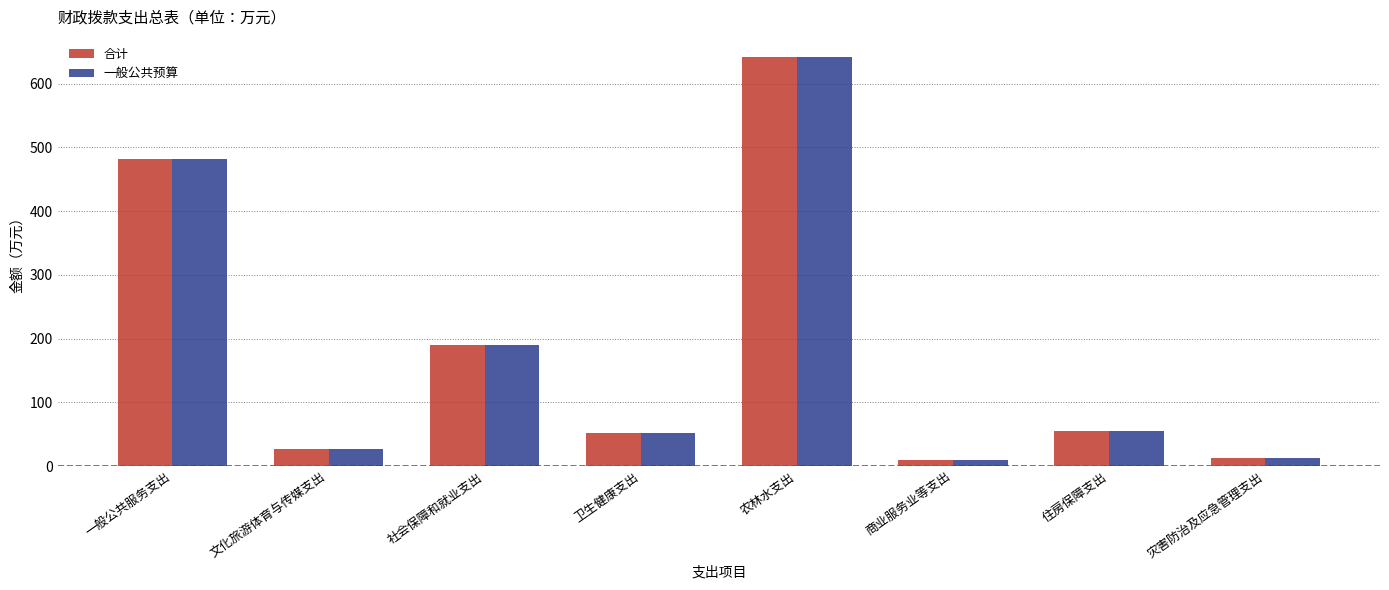

Are the bars grouped side by side (vs. stacked)?

Yes